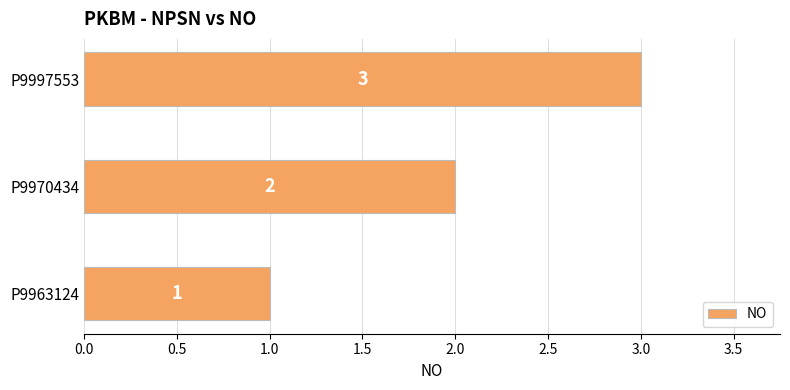

What is the average value?

2